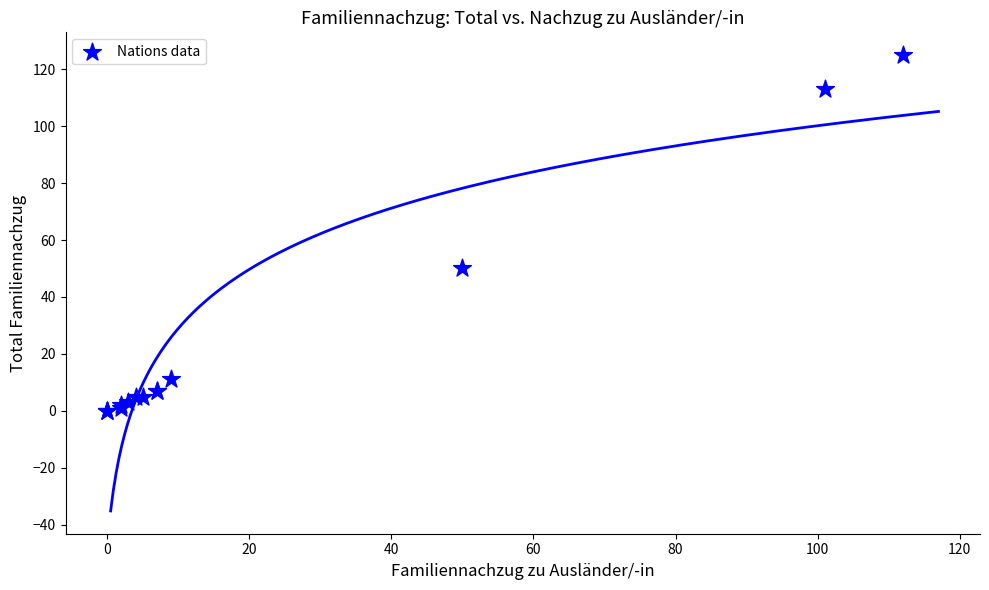

What Y value in the scatter plot is closest to 62?

50